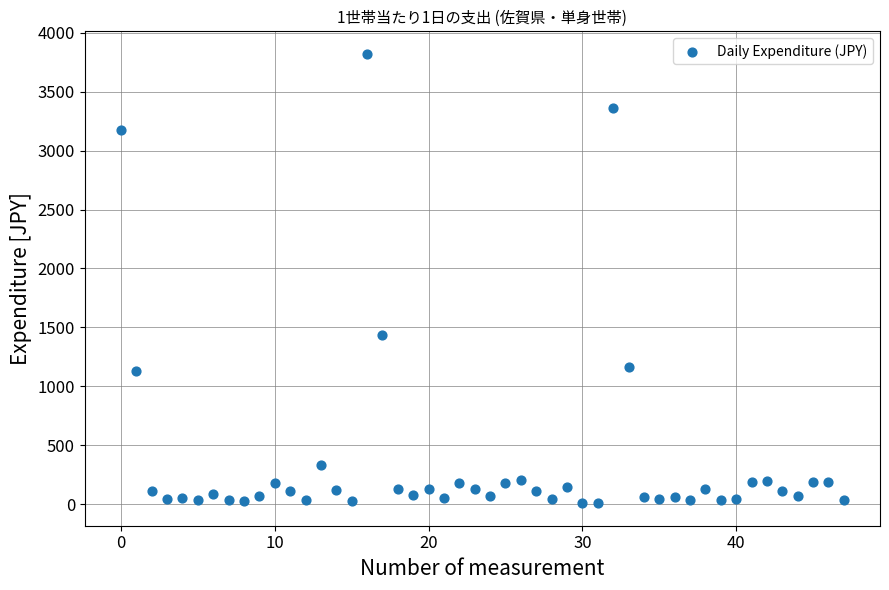

What Y value in the scatter plot is closest to 1914?

1439.1